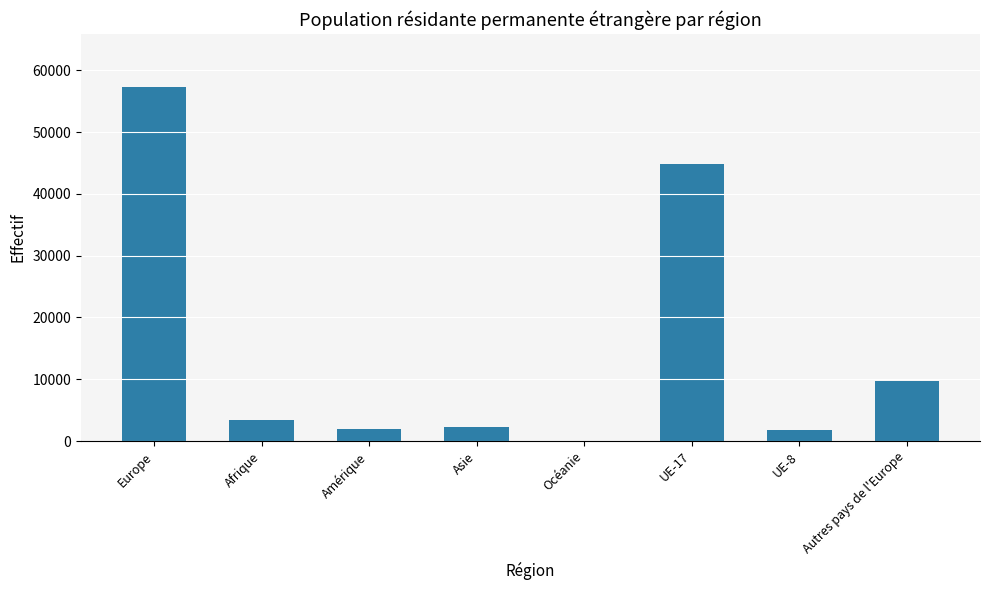

What is the sum of all values?

121345